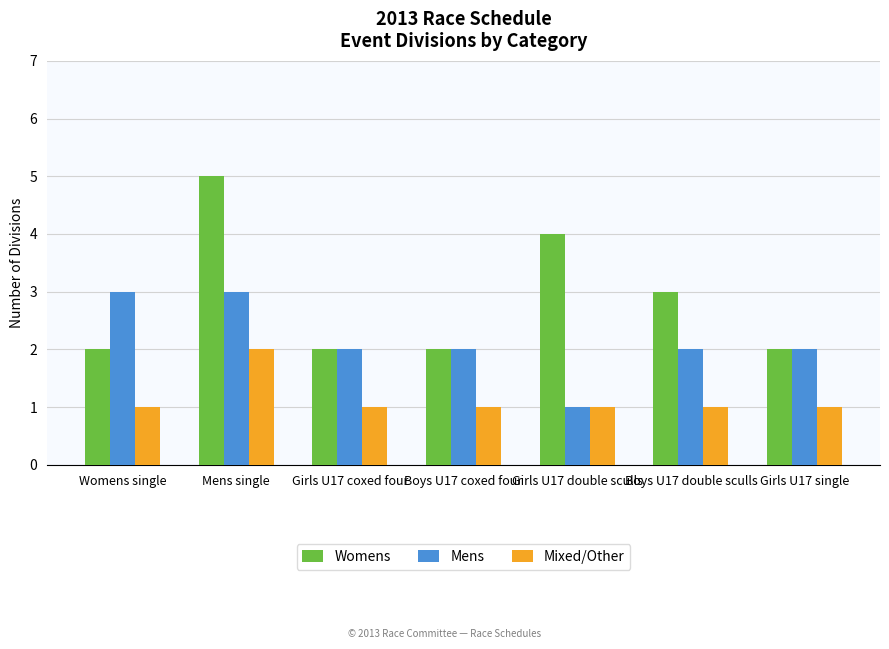

How many data points does each series have?

7